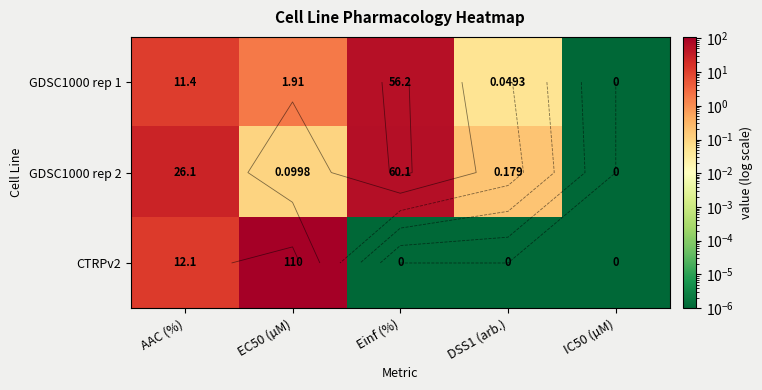

At how many categories does at least one series exceed 91?

1